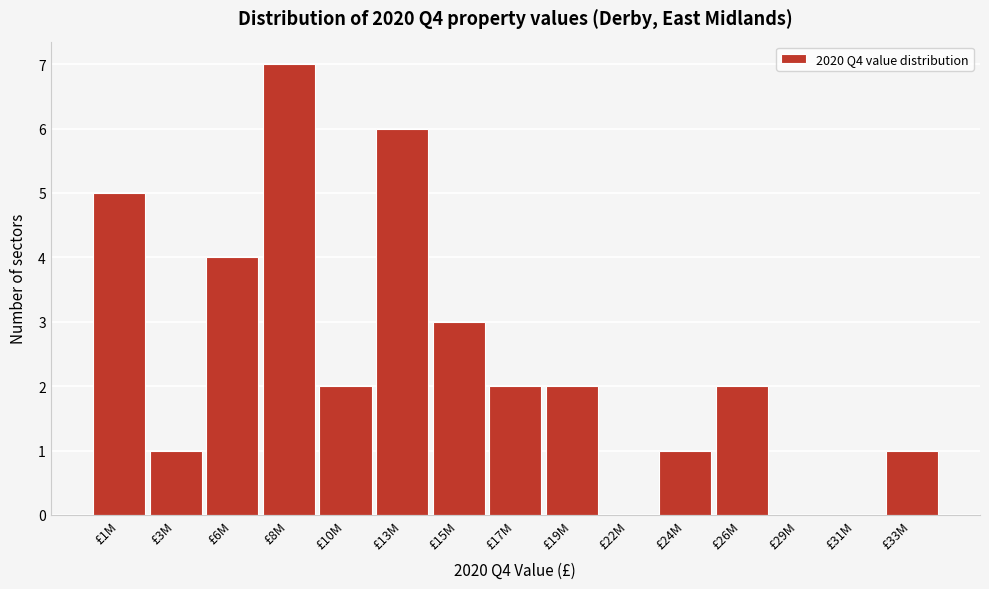

Reading left to right, transcribe all the data shown in this chart.

£1M=5	£3M=1	£6M=4	£8M=7	£10M=2	£13M=6	£15M=3	£17M=2	£19M=2	£22M=0	£24M=1	£26M=2	£29M=0	£31M=0	£33M=1